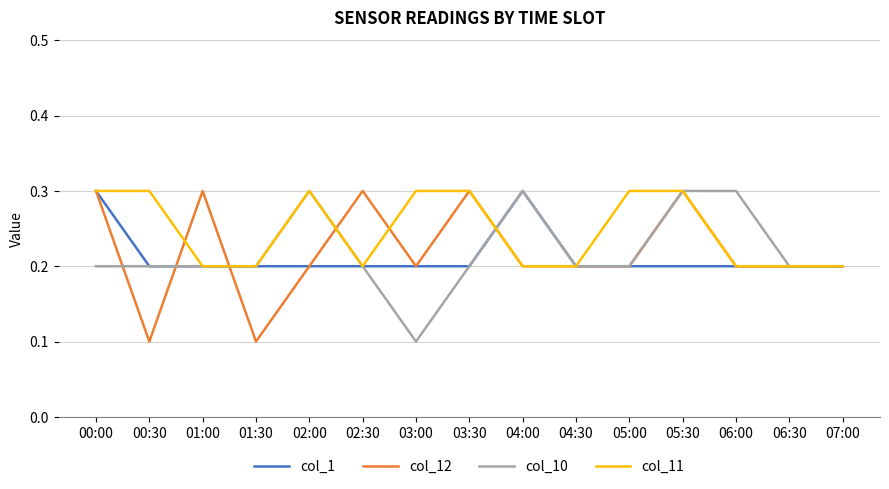

The value of col_1 at 04:00 is 0.3. True or false?

True